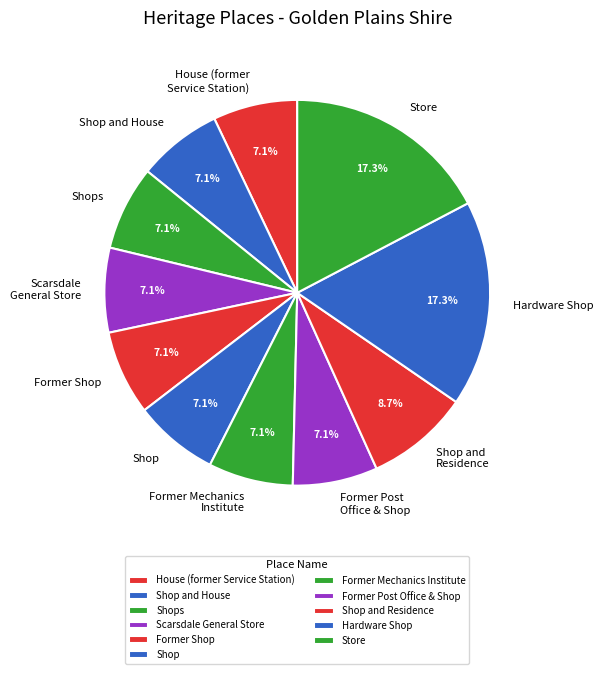

What portion of the pie excludes Former Mechanics Institute?

92.9%